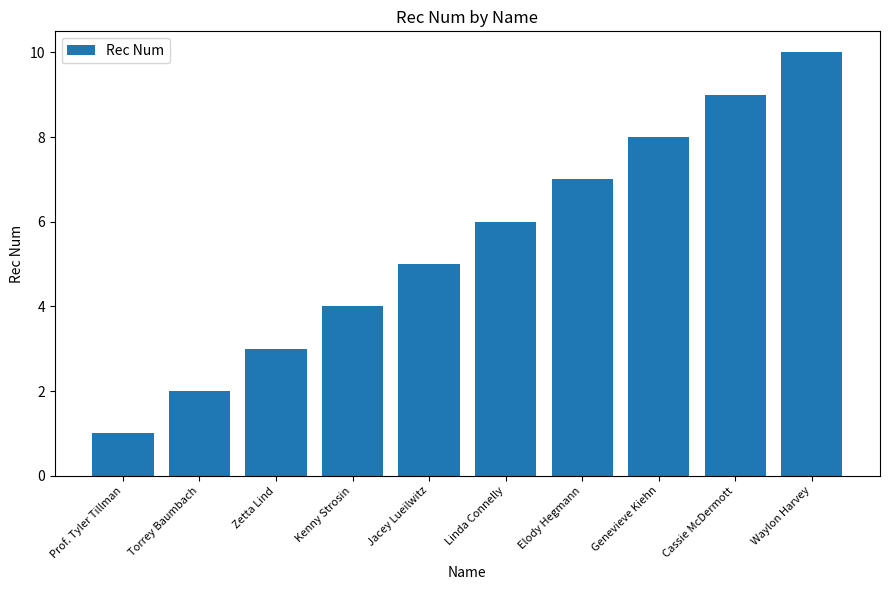

Approximately how many times larger is the value at Elody Hegmann compared to Zetta Lind?

2.3